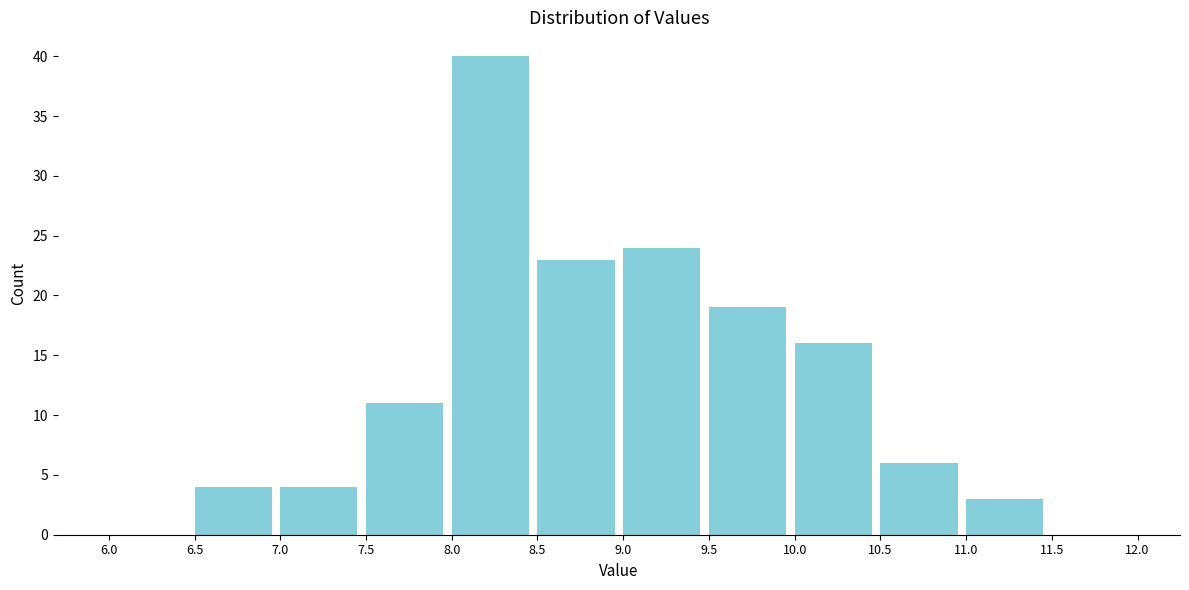

What is the height of the bar covering 11.0 to 11.5 on the x-axis? The values are not printed on the chart, so give them approximately, as read against the axis.

3